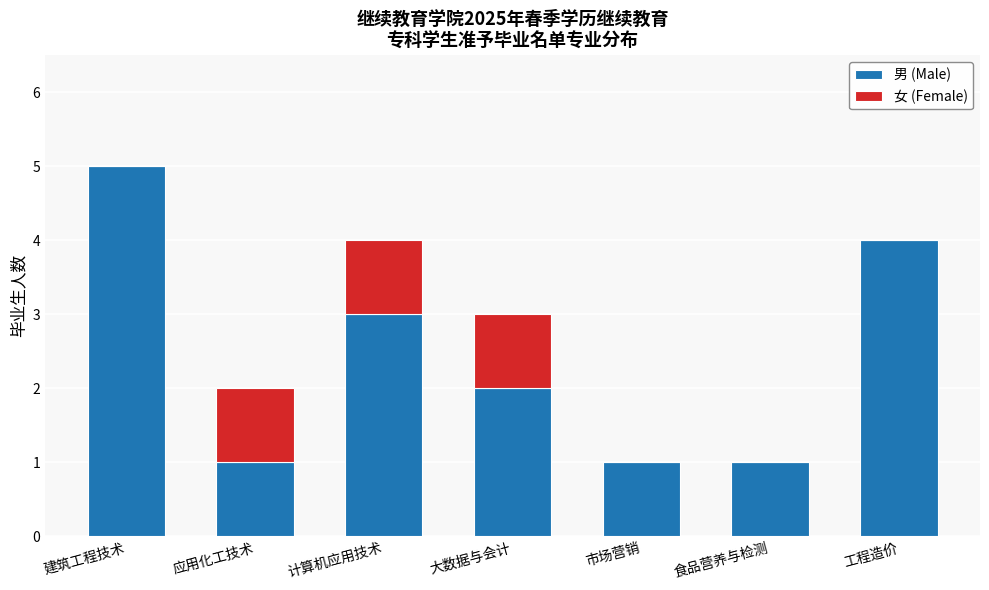

What is the total value across all series at 工程造价?

4